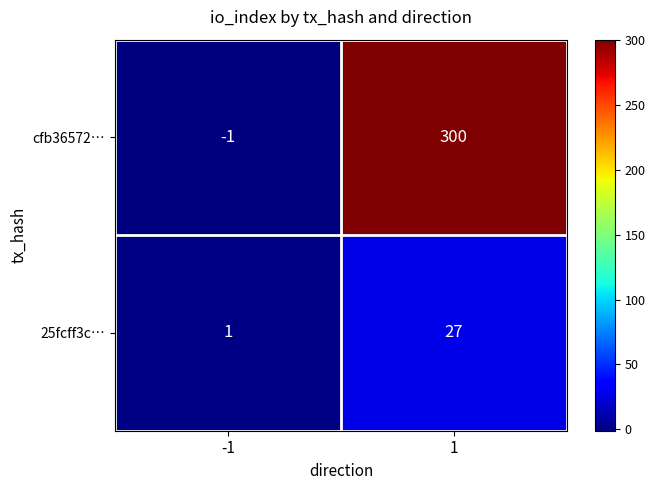

At which category is the sum across all series the highest?

1